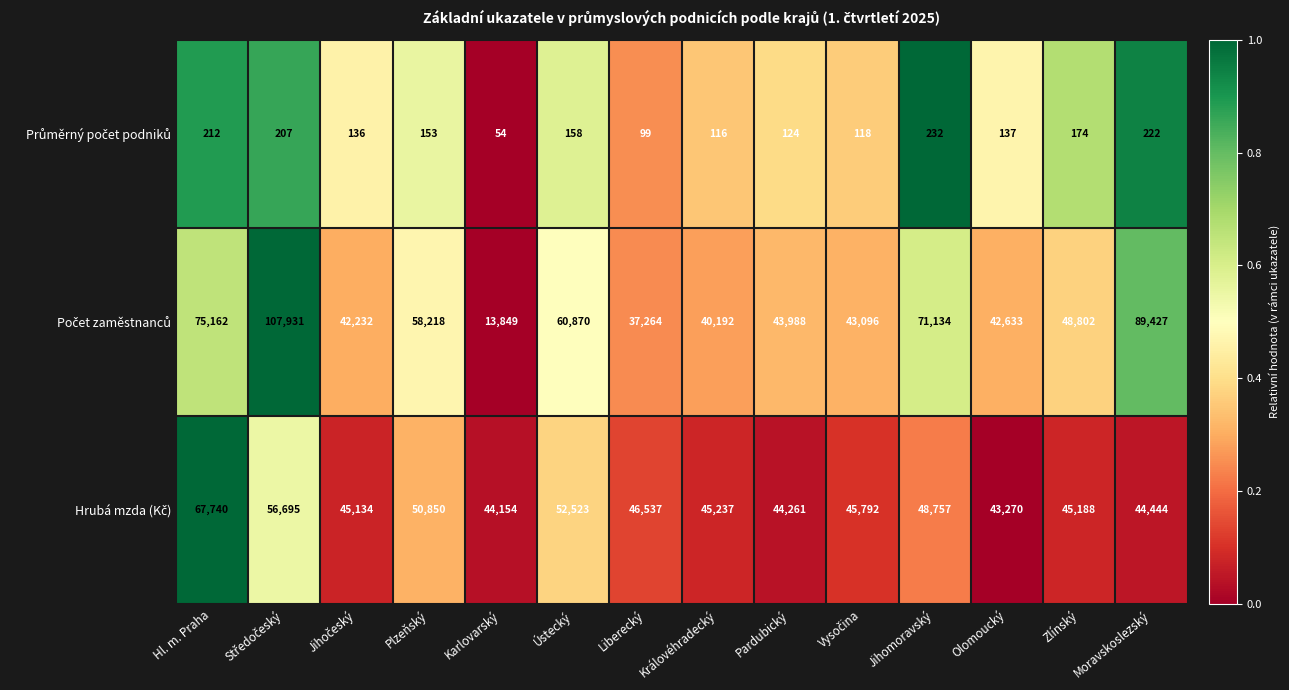

What is the spread (max minus min) of values at Hl. m. Praha?

74950